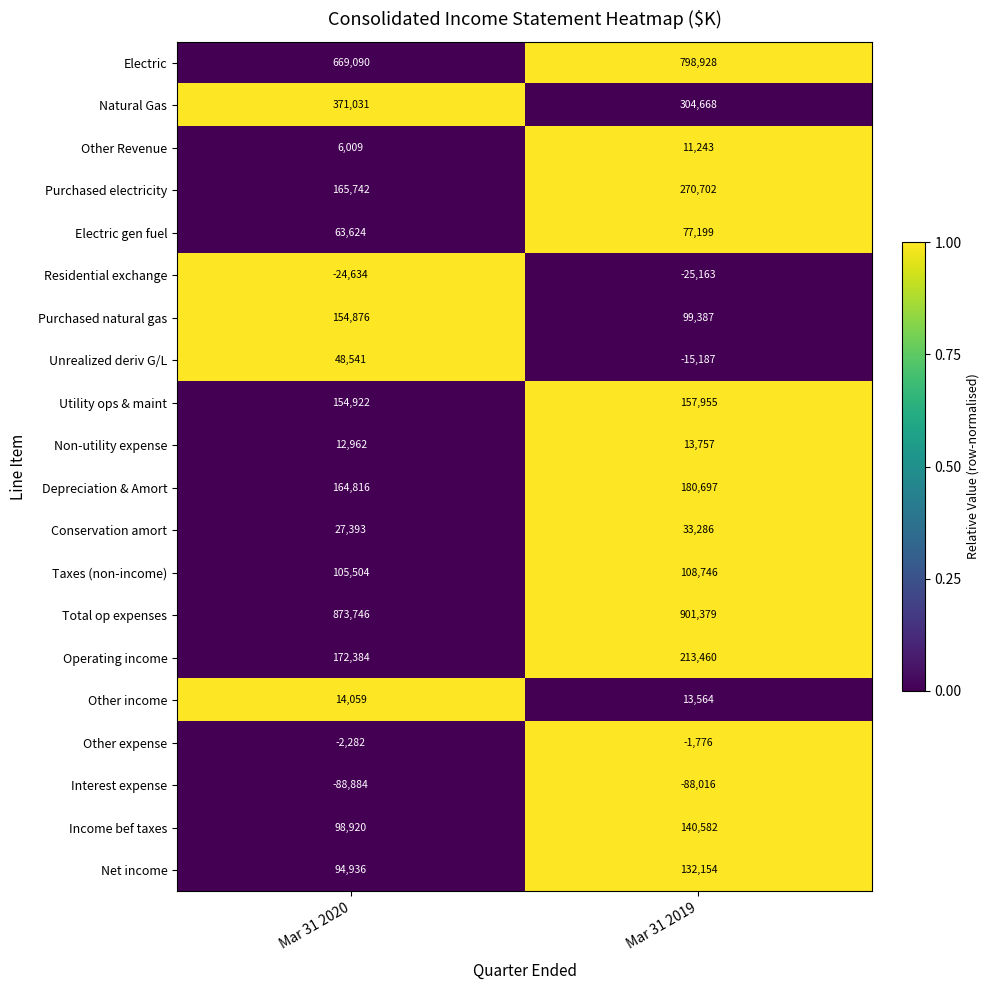

What is the total value across all series at Mar 31 2019?

3327565